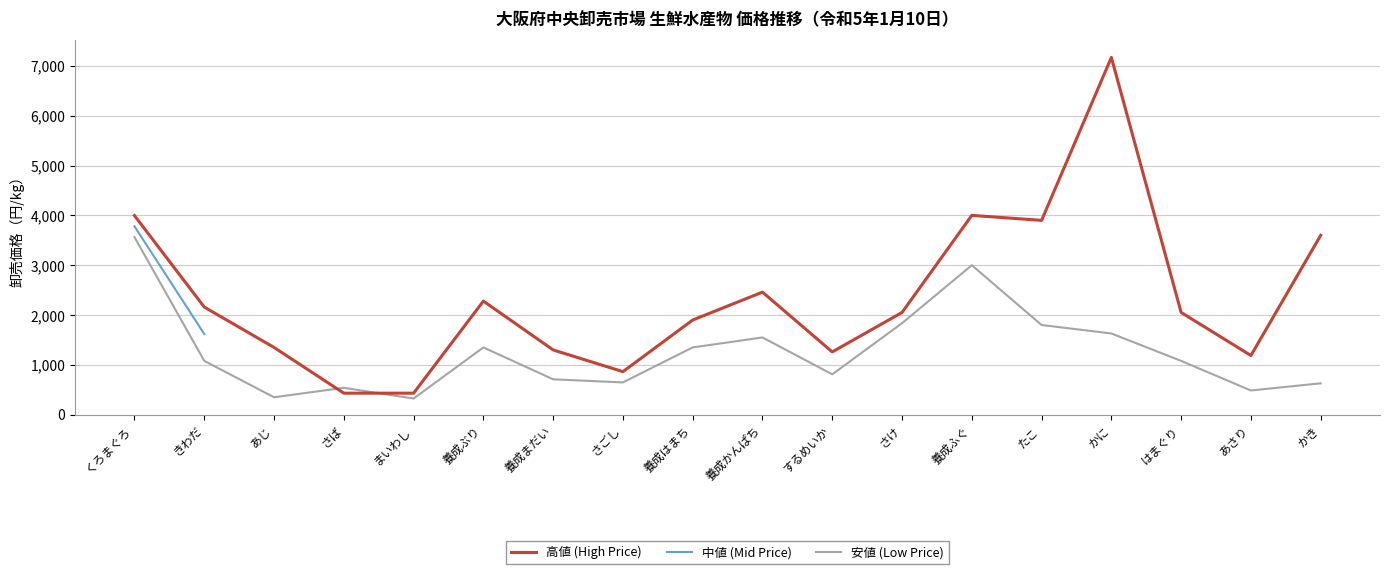

The 安値 (Low Price) series shows 3000.0 at 養成ふぐ. True or false?

True